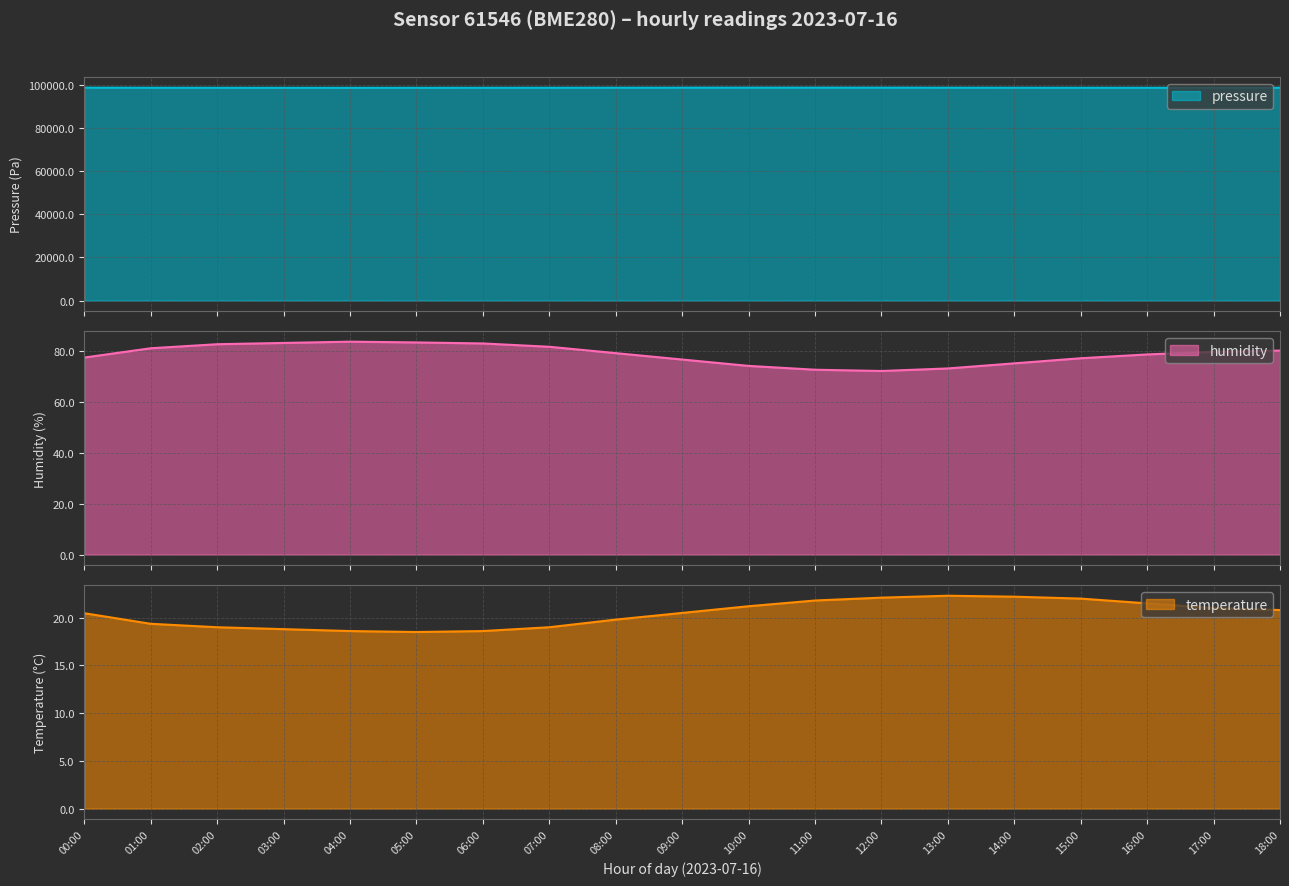

True or false: temperature and humidity intersect in this chart.

False